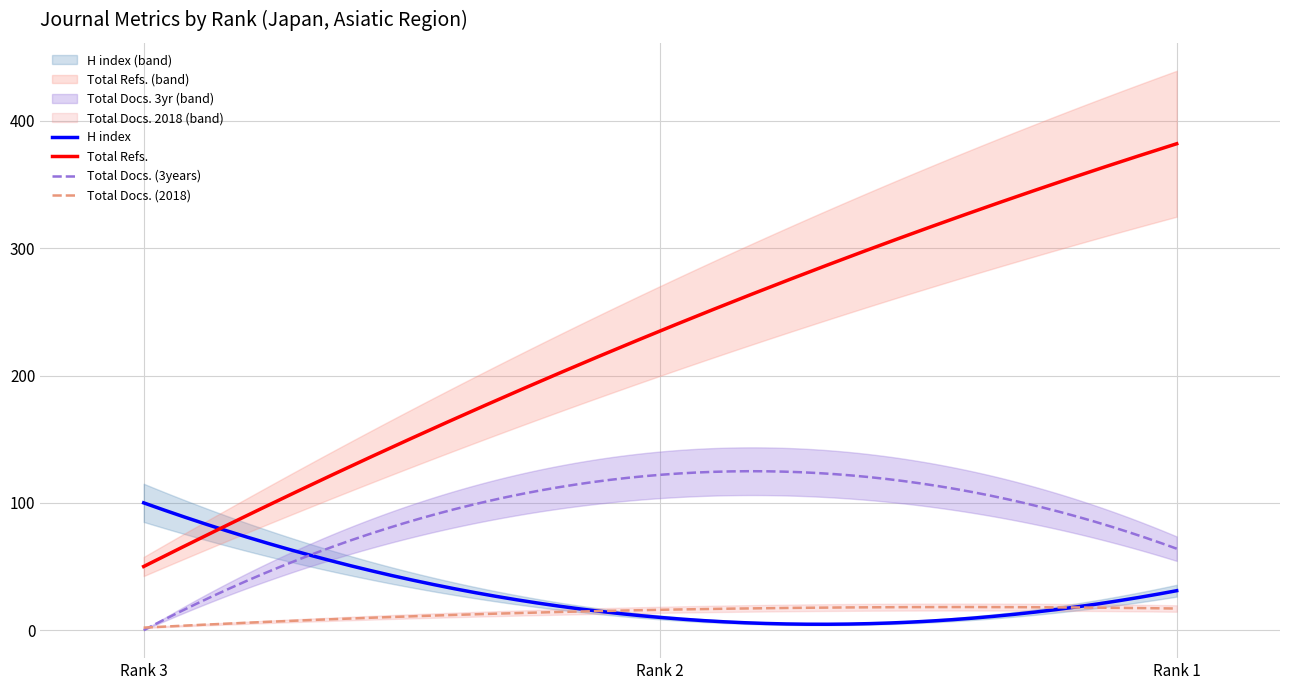

How many lines are shown in the chart?

4